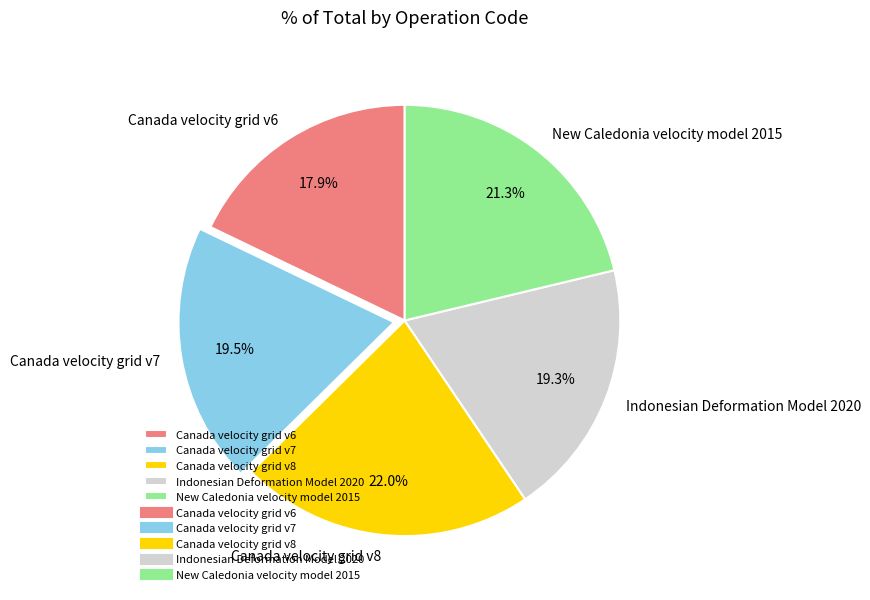

What percentage is NOT represented by Indonesian Deformation Model 2020?

80.7%